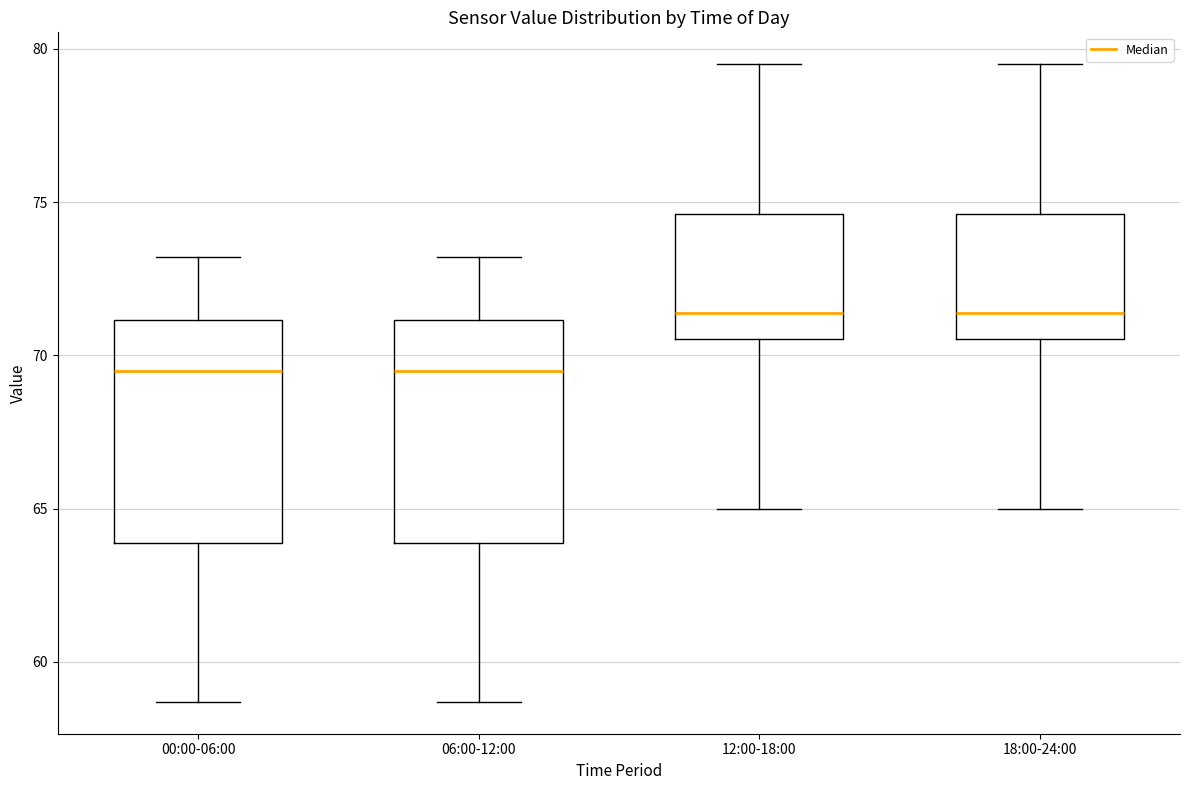

Reading left to right, read every box against the y-axis: the position of its median line, the range the box covers, and the ends of its whiskers. The values are not printed on the chart, so give them approximately, as read against the axis.

00:00-06:00: median 69.5, box 64.0 to 71.0, whiskers 58.5 to 73.0
06:00-12:00: median 69.5, box 64.0 to 71.0, whiskers 58.5 to 73.0
12:00-18:00: median 71.5, box 70.5 to 74.5, whiskers 65.0 to 79.5
18:00-24:00: median 71.5, box 70.5 to 74.5, whiskers 65.0 to 79.5